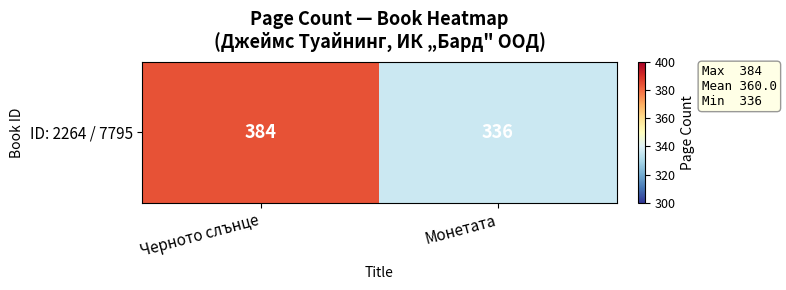

Approximately how many times larger is the value at Монетата compared to Черното слънце?

0.9